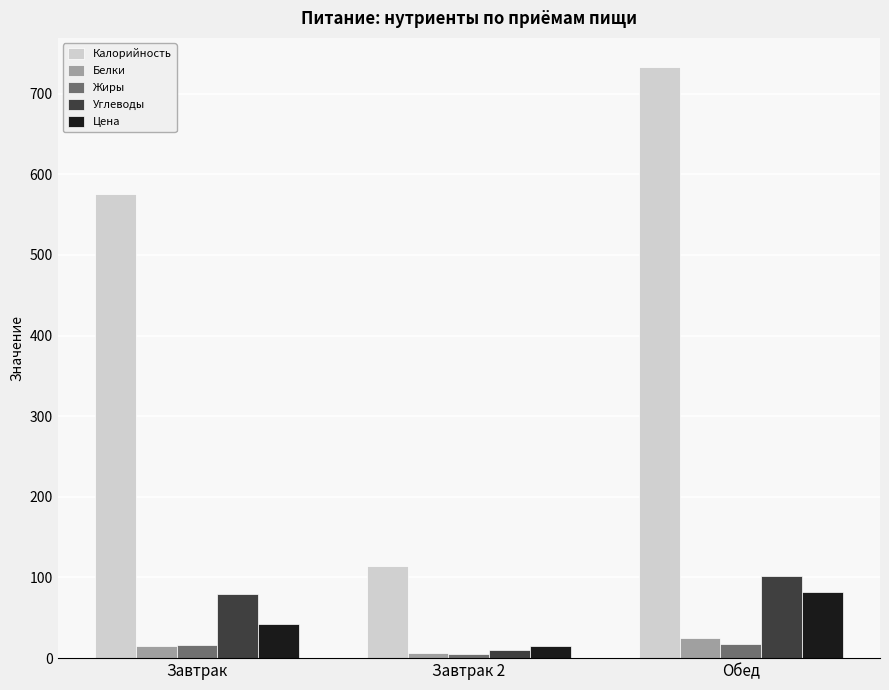

Between Завтрак 2 and Обед, which series saw the biggest shift?

Калорийность